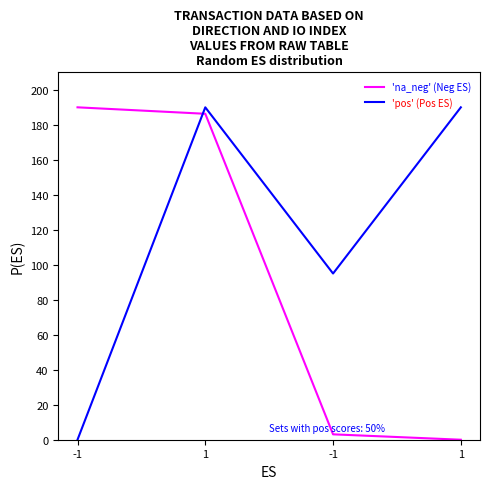

Reading left to right, extract all data points from this chart.

'na_neg' (Neg ES): -1=190.0	1=186.3	-1=3.1	1=0.0
'pos' (Pos ES): -1=0.0	1=190.0	-1=95.0	1=190.0